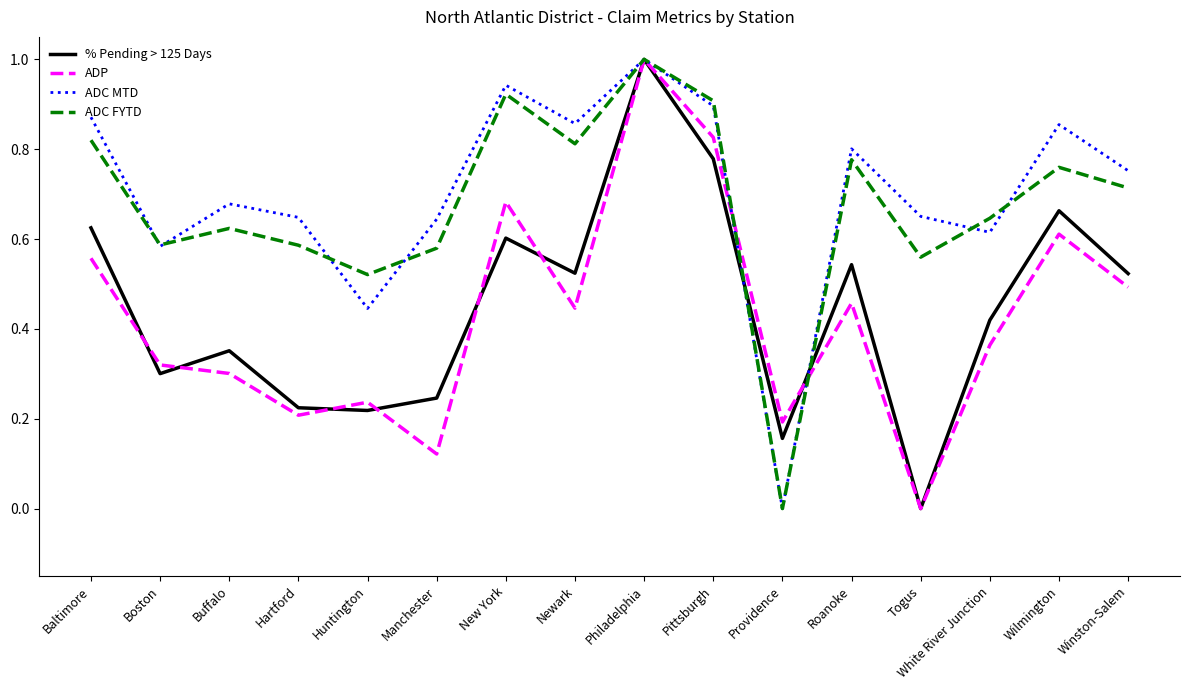

At which category is the sum across all series the highest?

Philadelphia